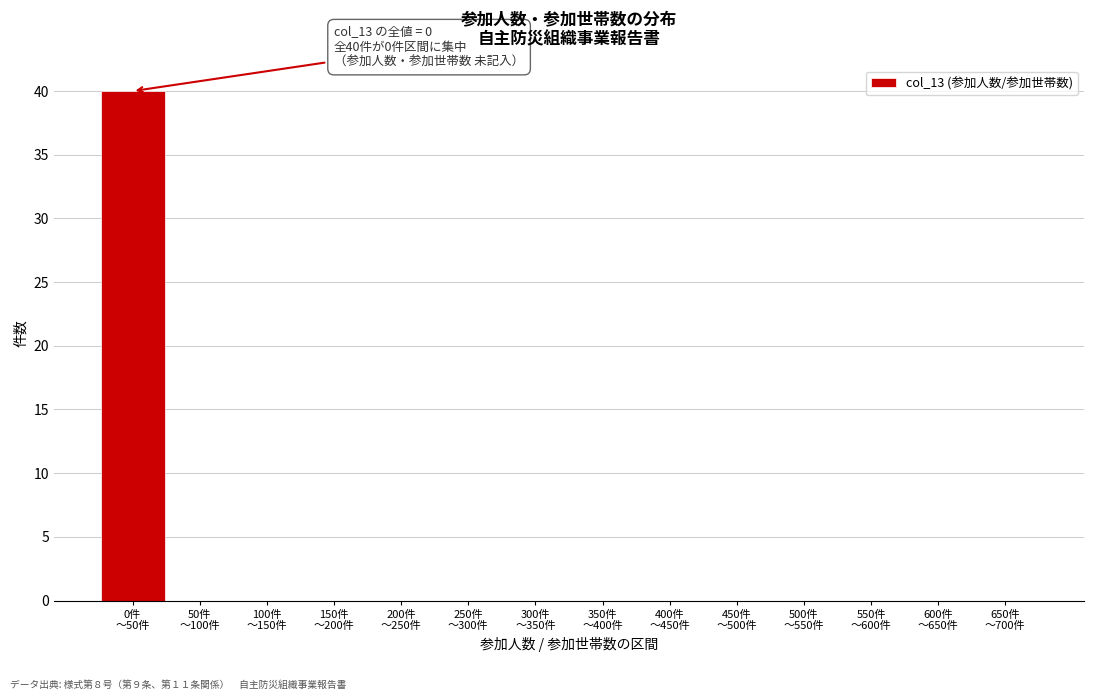

What is the sum of all values?

40